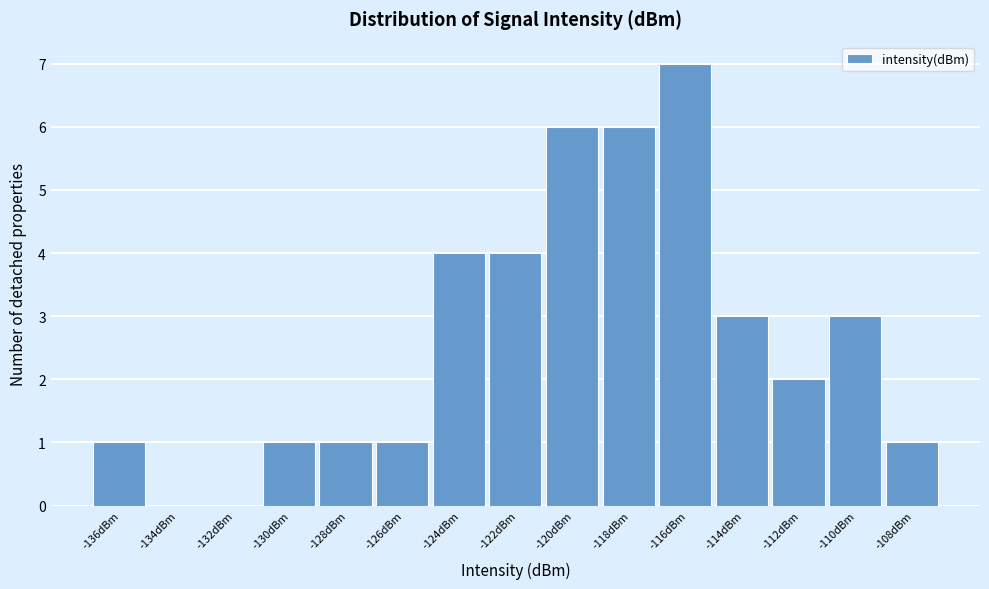

Reading left to right, list all the values displayed in this chart.

-136dBm=1	-134dBm=0	-132dBm=0	-130dBm=1	-128dBm=1	-126dBm=1	-124dBm=4	-122dBm=4	-120dBm=6	-118dBm=6	-116dBm=7	-114dBm=3	-112dBm=2	-110dBm=3	-108dBm=1